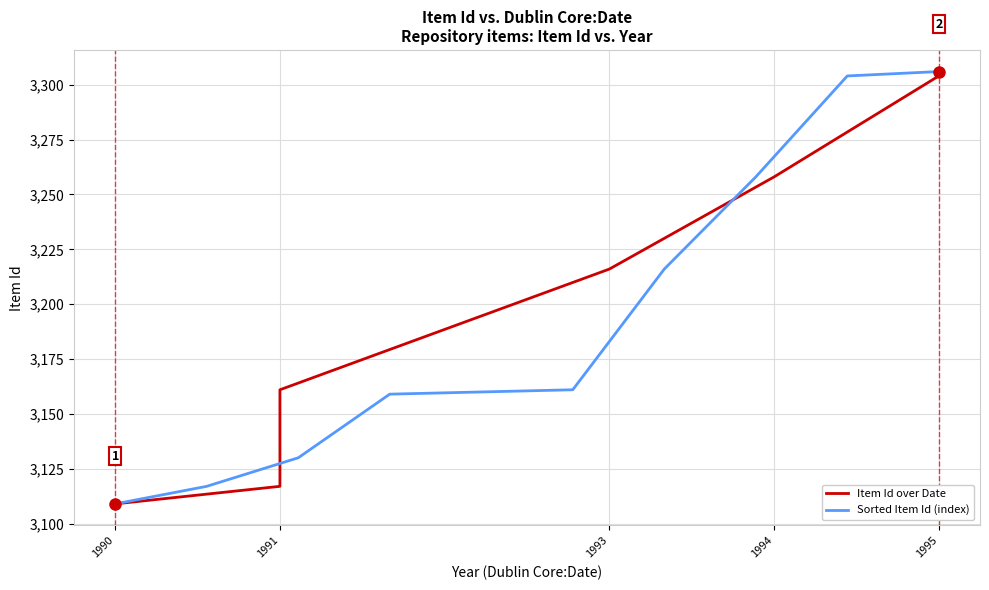

Does the chart display data point markers on the line(s)?

No